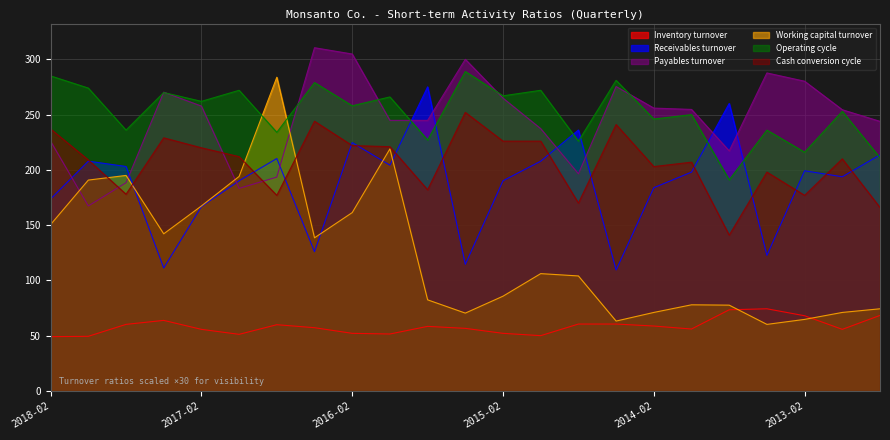

Which series has the largest range (max minus min)?

Working capital turnover